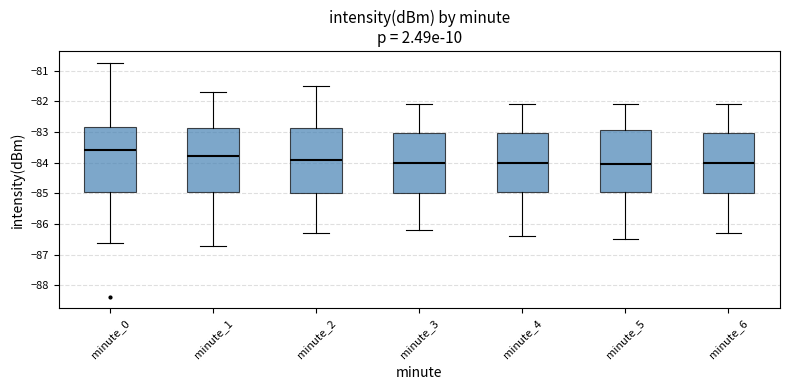

Reading left to right, read every box against the y-axis: the position of its median line, the range the box covers, and the ends of its whiskers. The values are not printed on the chart, so give them approximately, as read against the axis.

minute_0: median -83.6, box -84.9 to -82.8, whiskers -86.6 to -80.7
minute_1: median -83.8, box -84.9 to -82.9, whiskers -86.7 to -81.7
minute_2: median -83.9, box -85.0 to -82.9, whiskers -86.3 to -81.5
minute_3: median -84.0, box -85.0 to -83.0, whiskers -86.2 to -82.1
minute_4: median -84.0, box -84.9 to -83.0, whiskers -86.4 to -82.1
minute_5: median -84.0, box -84.9 to -82.9, whiskers -86.5 to -82.1
minute_6: median -84.0, box -85.0 to -83.0, whiskers -86.3 to -82.1